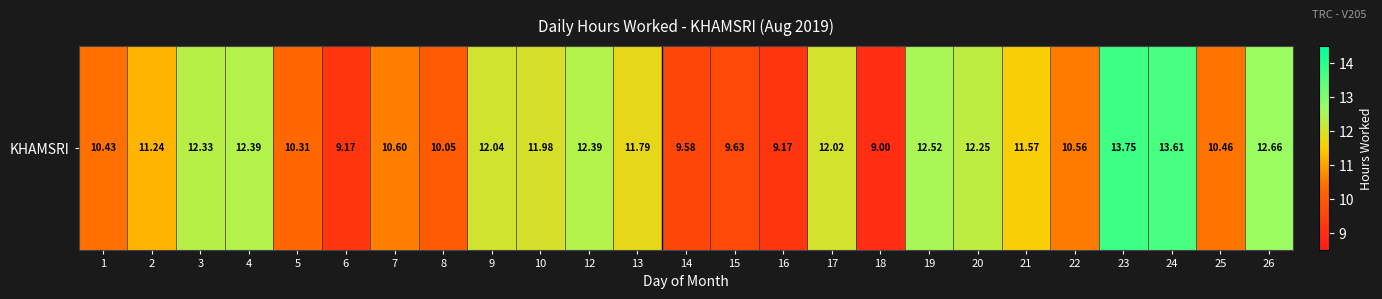

List the labels in order of value, smallest first.

18, 6, 16, 14, 15, 8, 5, 1, 25, 22, 7, 2, 21, 13, 10, 17, 9, 20, 3, 4, 12, 19, 26, 24, 23